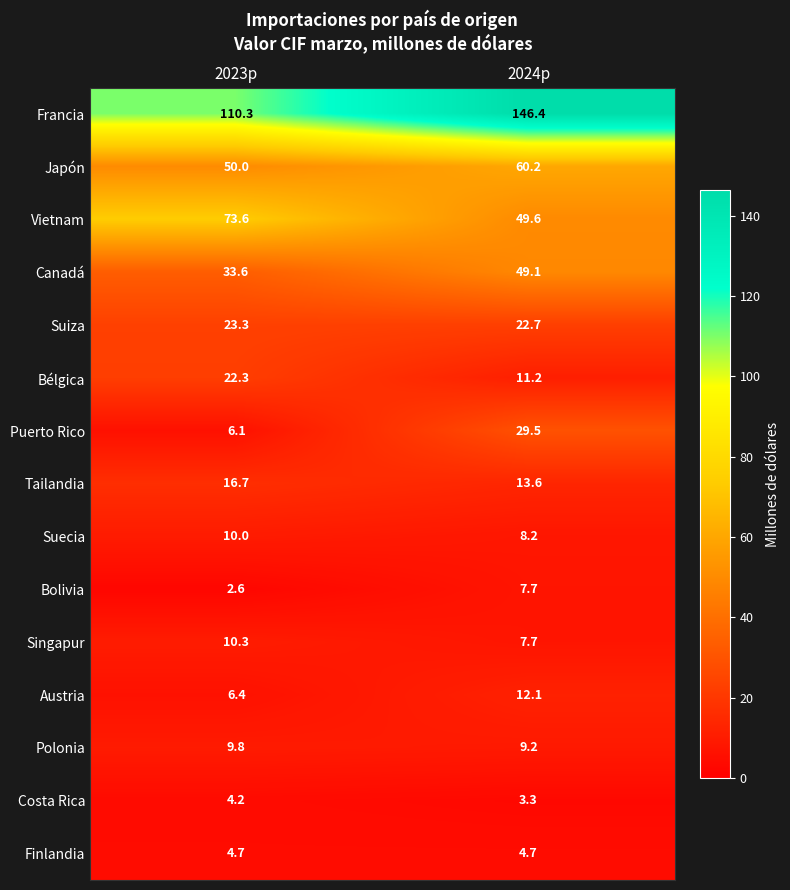

Where does the Costa Rica series first go above 4?

2023p